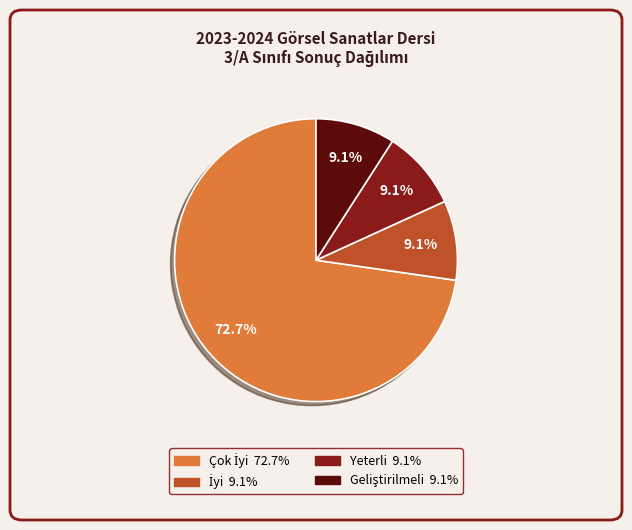

What portion of the pie excludes Yeterli?

90.9%